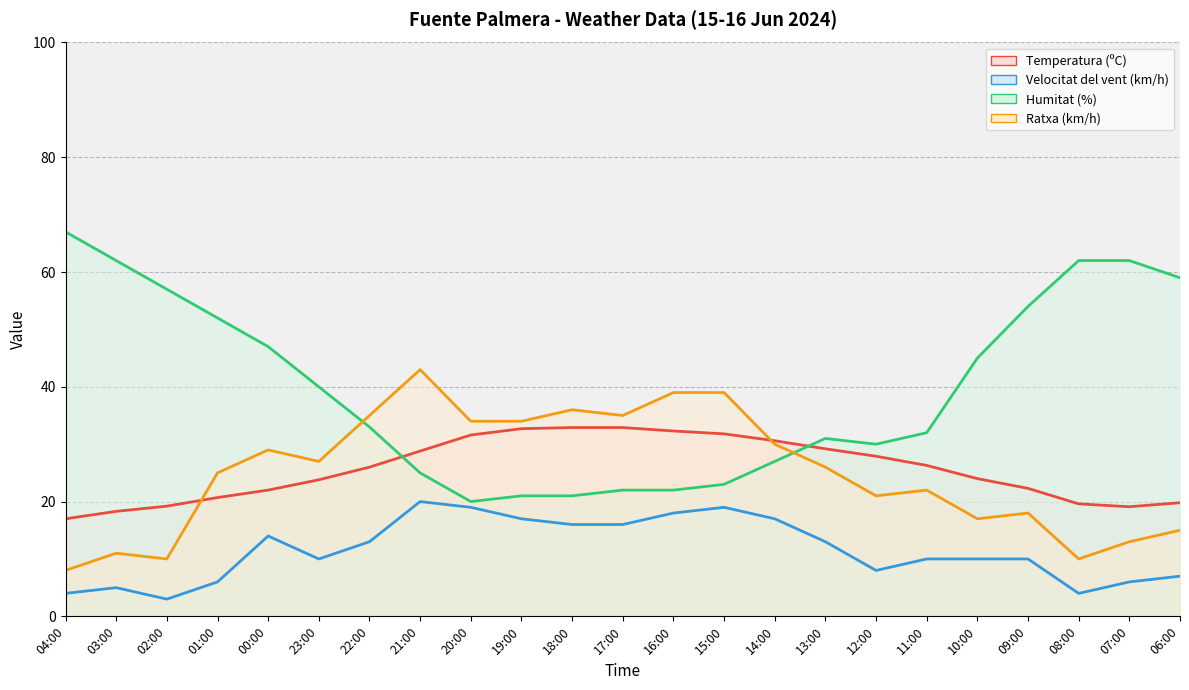

Where is Velocitat del vent (km/h) nearest to the value 11?

23:00